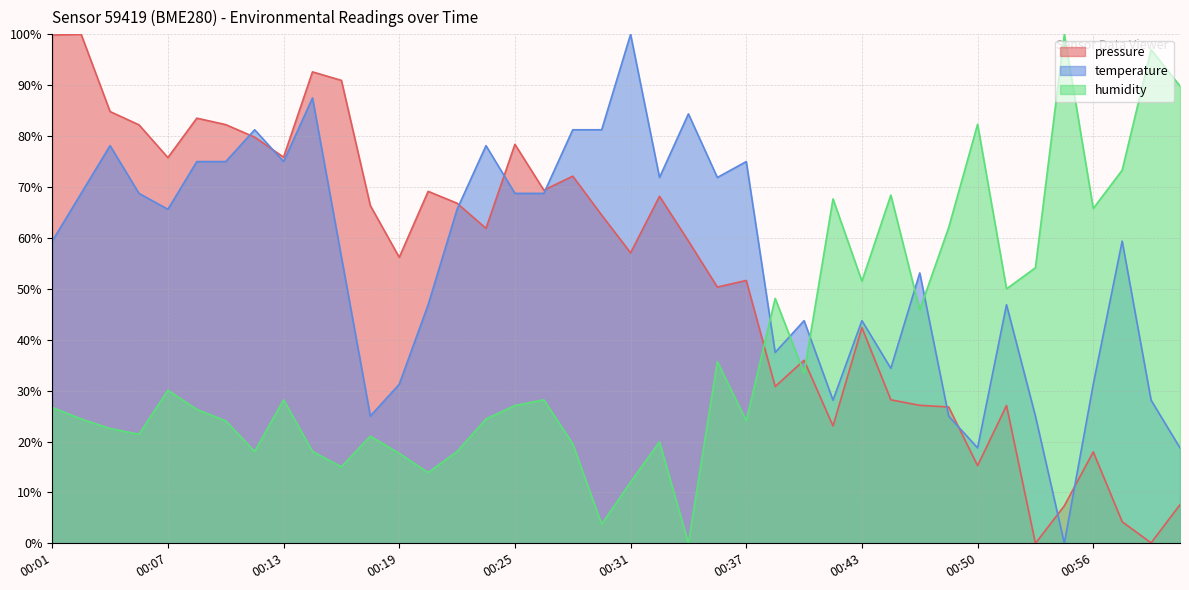

Where is the first local minimum for pressure?

00:07